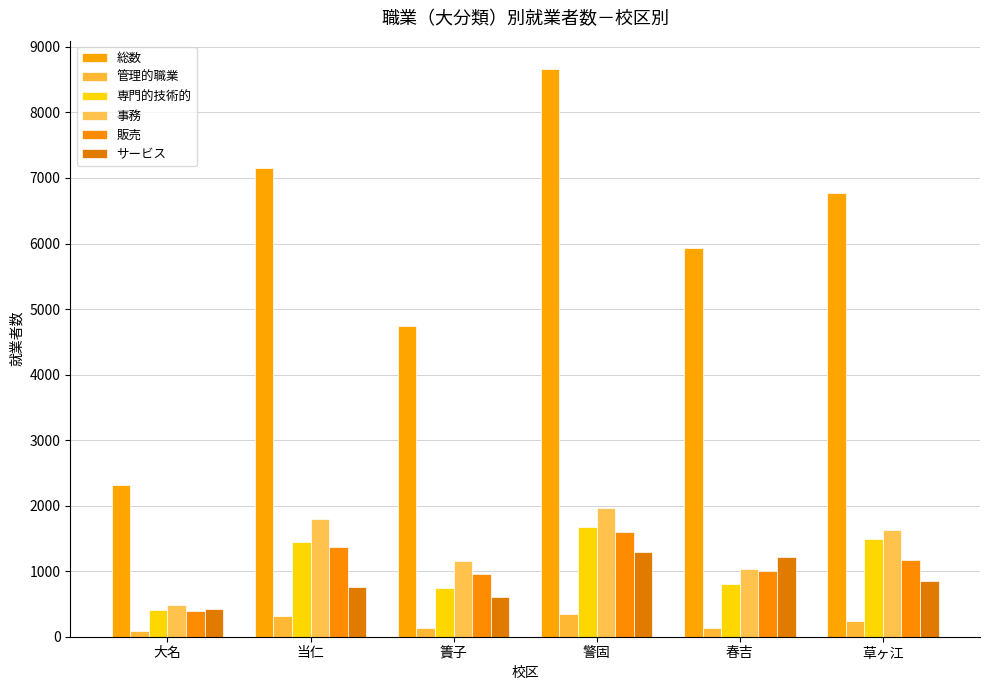

List the series in order of their peak value, highest first.

総数, 事務, 専門的技術的, 販売, サービス, 管理的職業